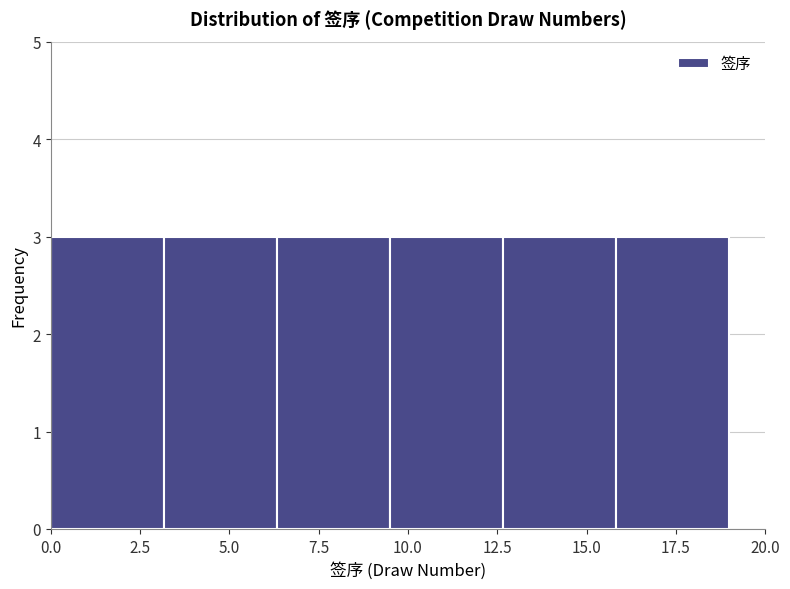

What is the height of the bar covering 12.5 to 16.0 on the x-axis? Neither the bar edges nor the heights are printed on the chart, so give them approximately, as read against the axes.

3